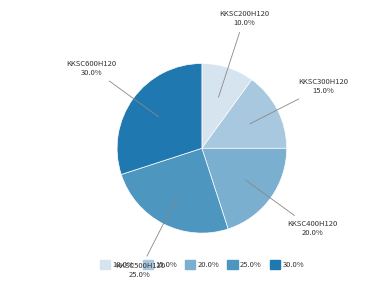

Does KKSC400H120 account for over 50% of the chart?

No